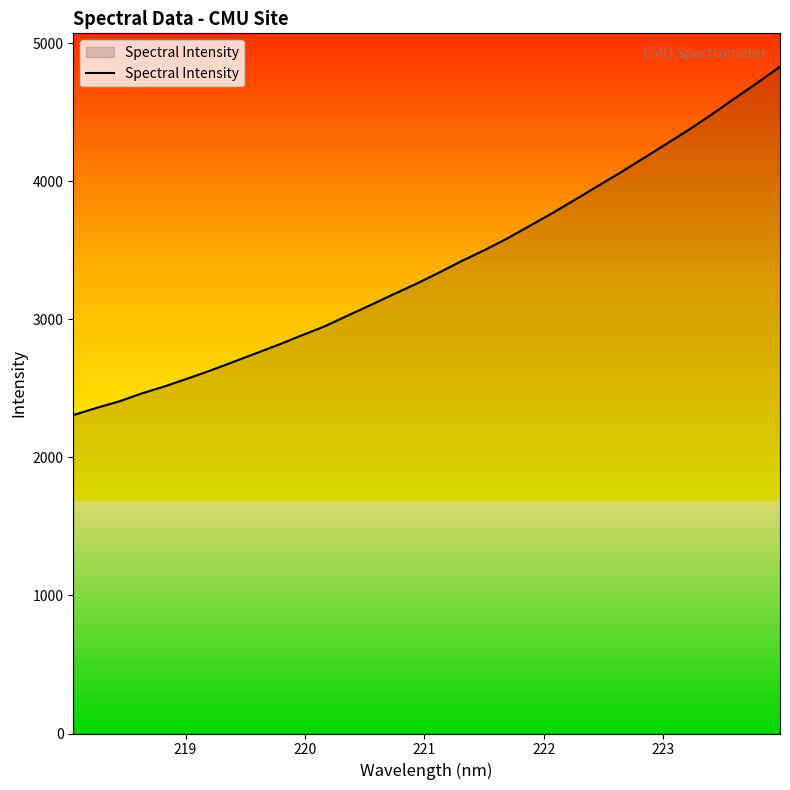

What is the maximum value shown in the chart?

4828.8